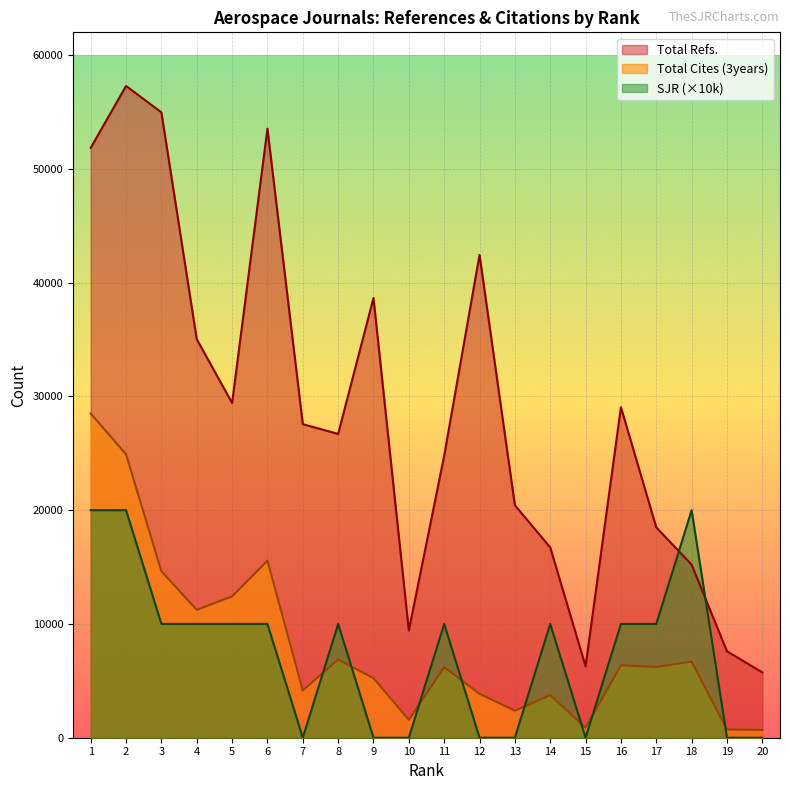

At how many categories does at least one series exceed 18040?

15